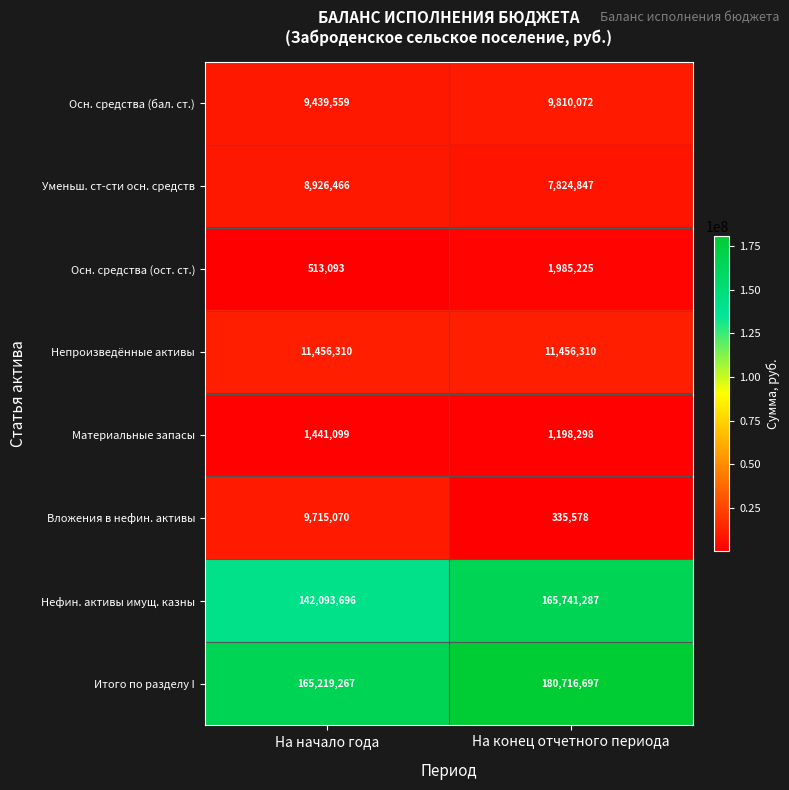

At how many categories does at least one series exceed 82370190?

2